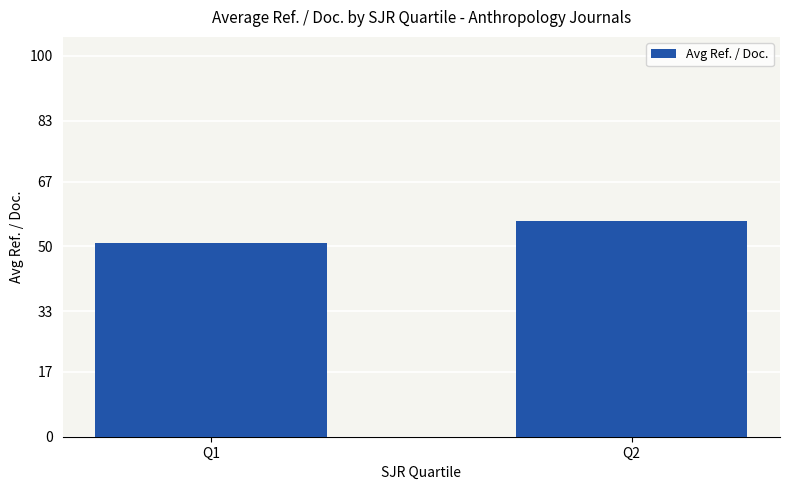

What is the difference between the values at Q2 and Q1?

5.7